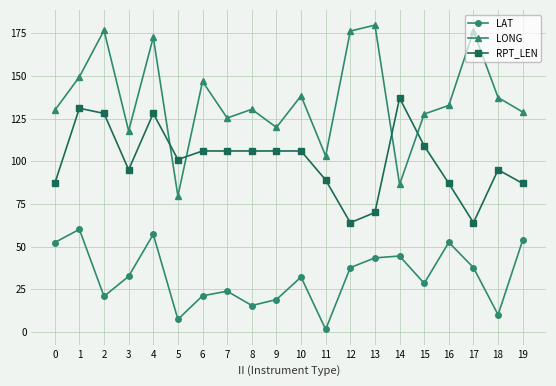

What is the sum of the LAT values at 9 and 10?

51.2